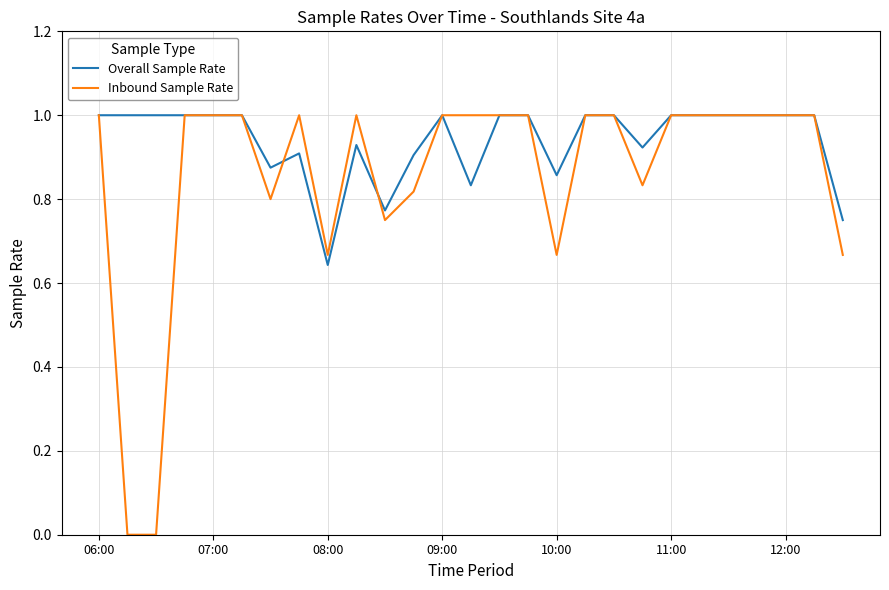

Rank the series by their average value, from lowest to highest.

Inbound Sample Rate, Overall Sample Rate